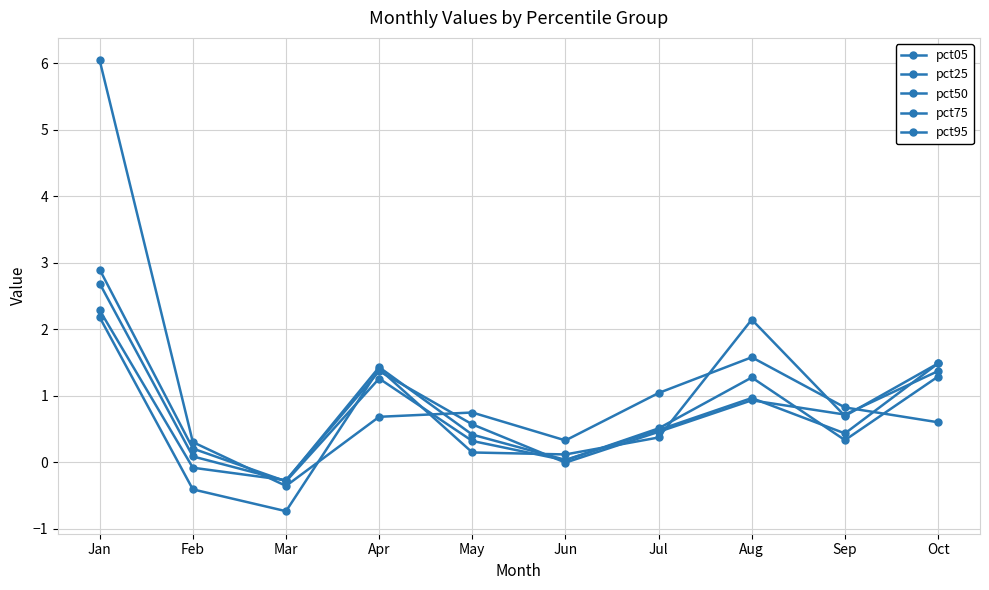

How many data points in pct50 are above 0?

9